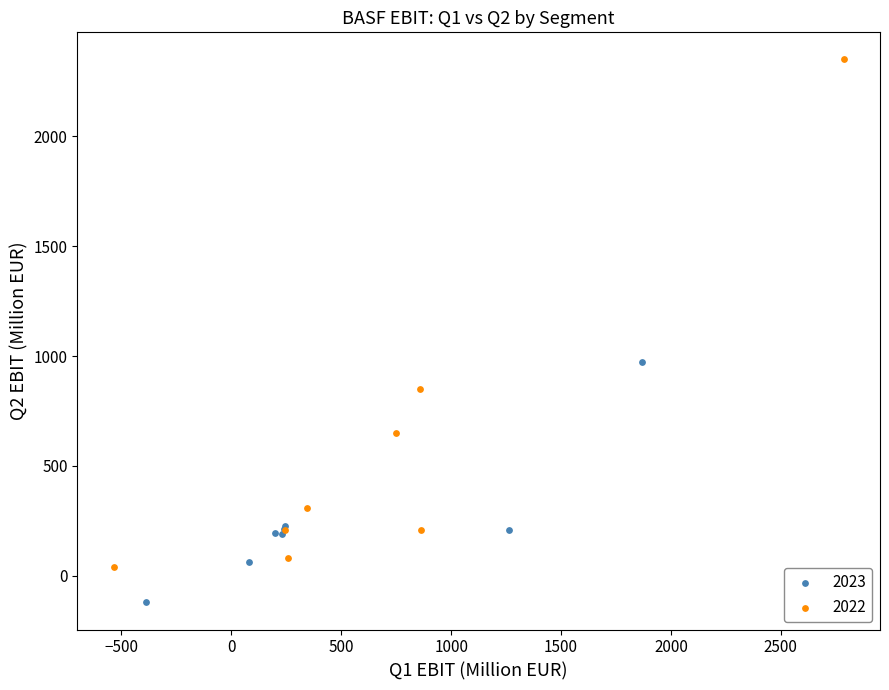

What are all the series names shown in the legend?

2023, 2022